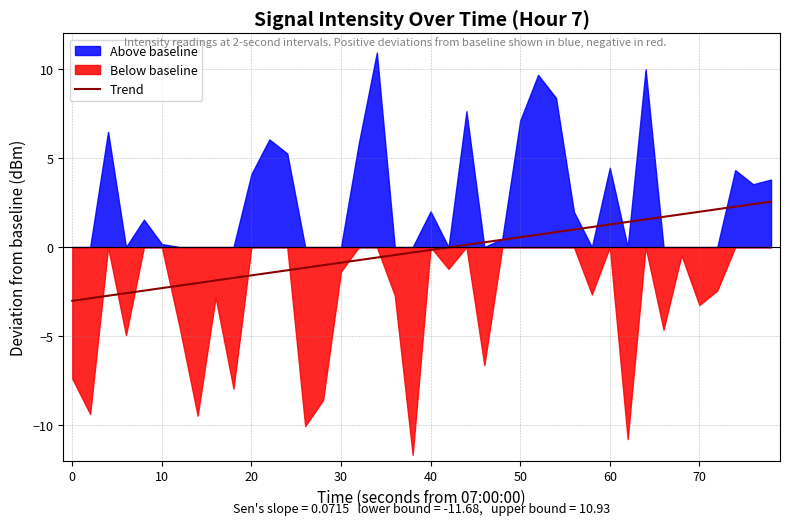

What is the maximum value for Trend?

2.6